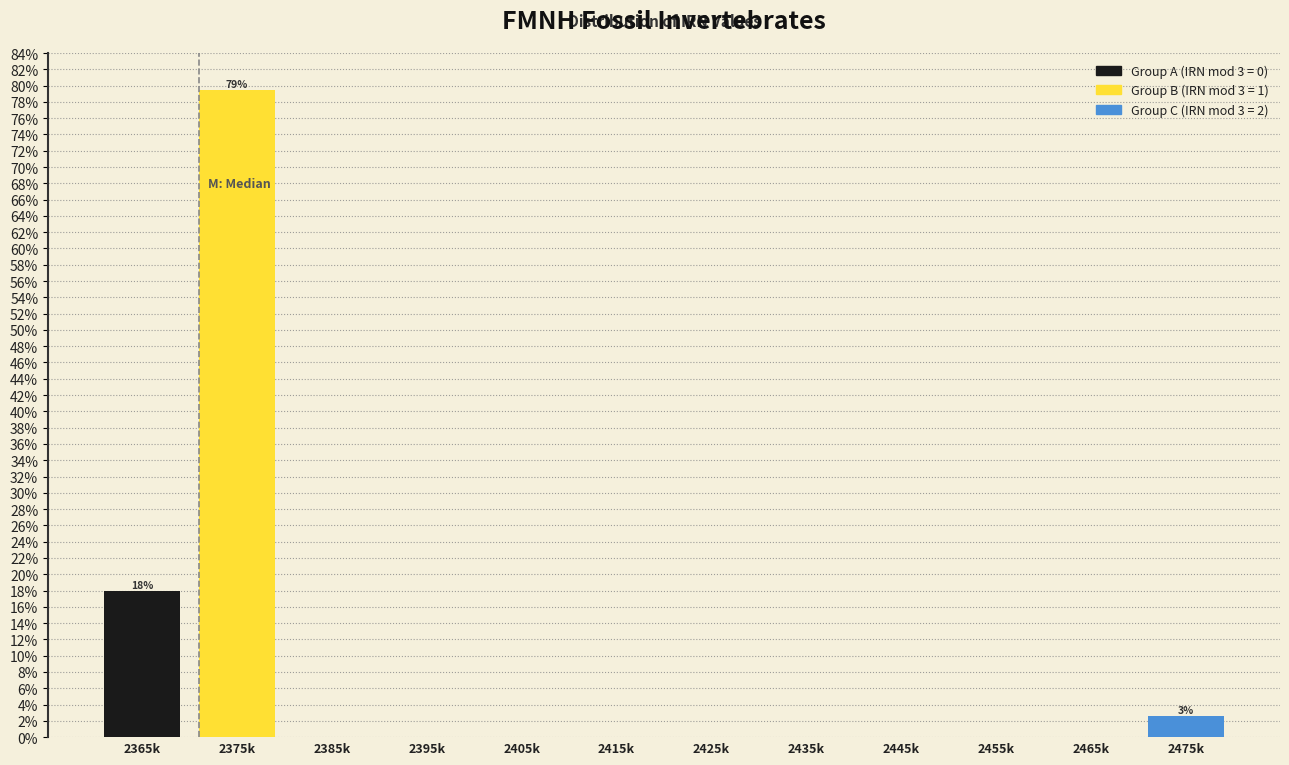

Reading right to left, list all the values displayed in this chart.

2475k=2.6	2465k=0.0	2455k=0.0	2445k=0.0	2435k=0.0	2425k=0.0	2415k=0.0	2405k=0.0	2395k=0.0	2385k=0.0	2375k=79.5	2365k=17.9